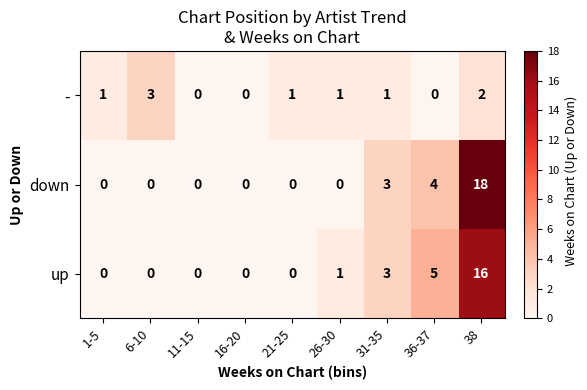

What is the difference between the second highest and minimum values in the down series?

4